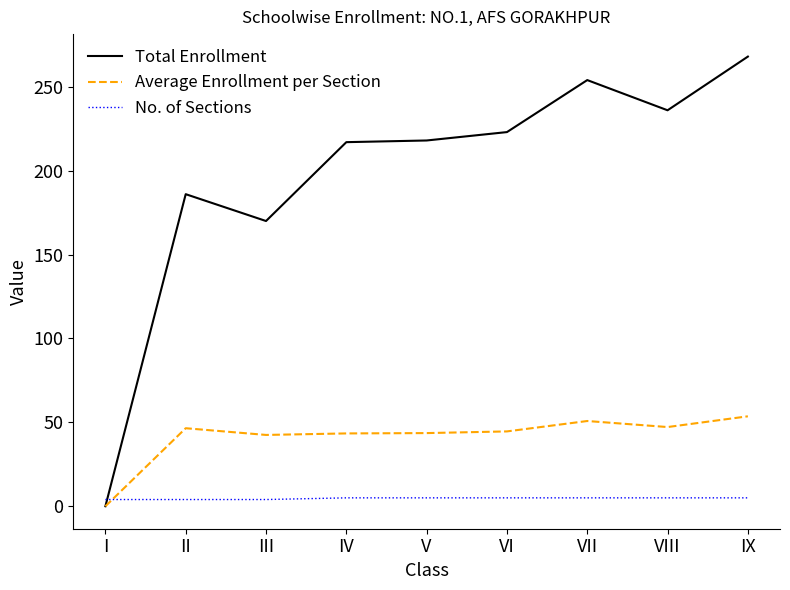

What is the average value of the Total Enrollment series?

196.9